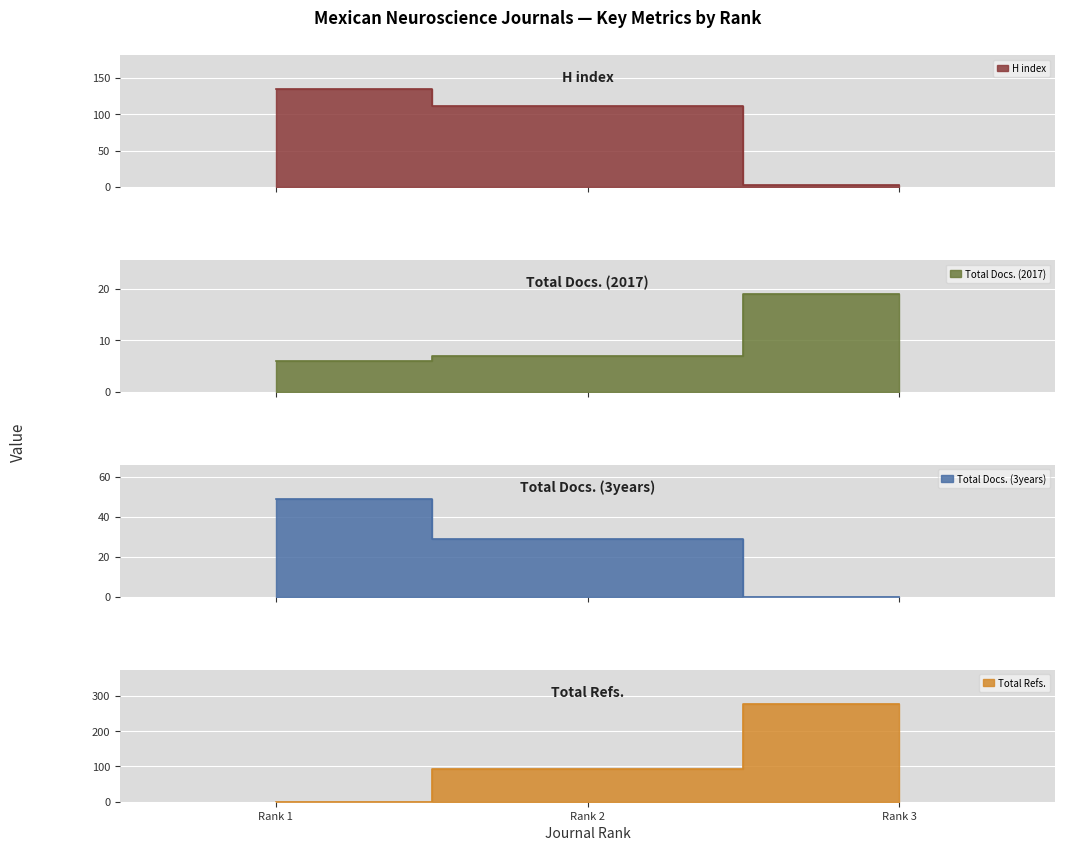

List the labels in order of H index value, smallest first.

Rank 3, Rank 2, Rank 1